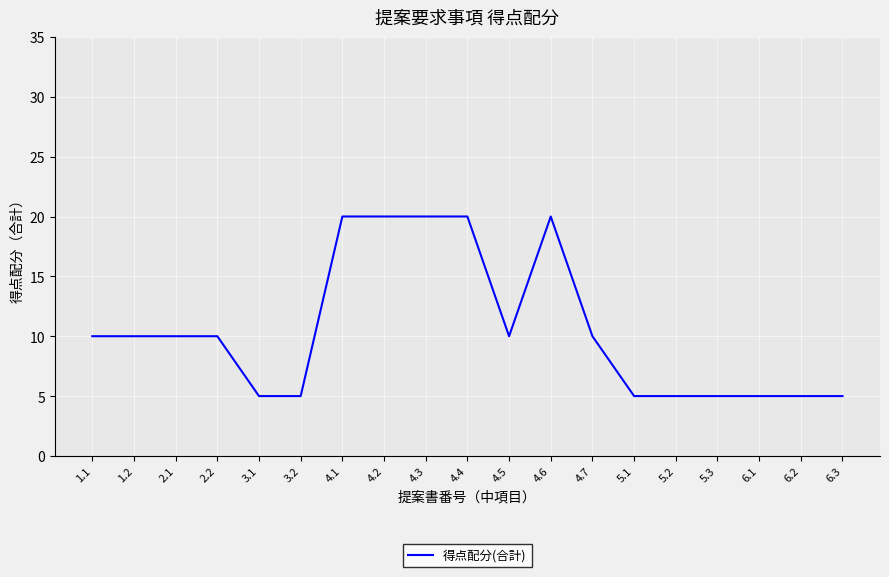

What is the sum of the values at 2.1 and 1.2?

20